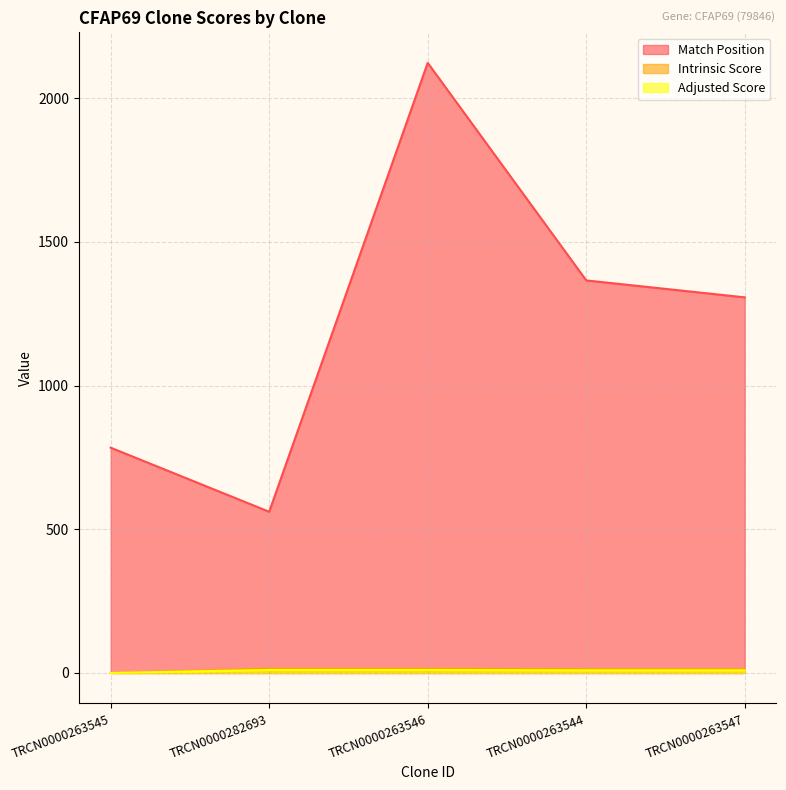

Which series has the widest spread of values?

Match Position